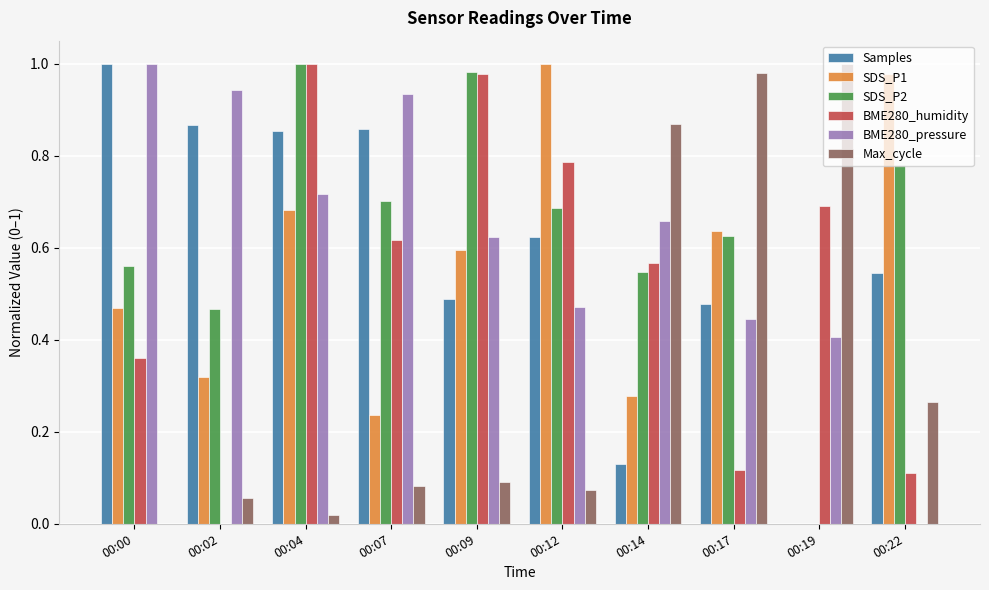

What is the sum of all Max_cycle values?

3.4